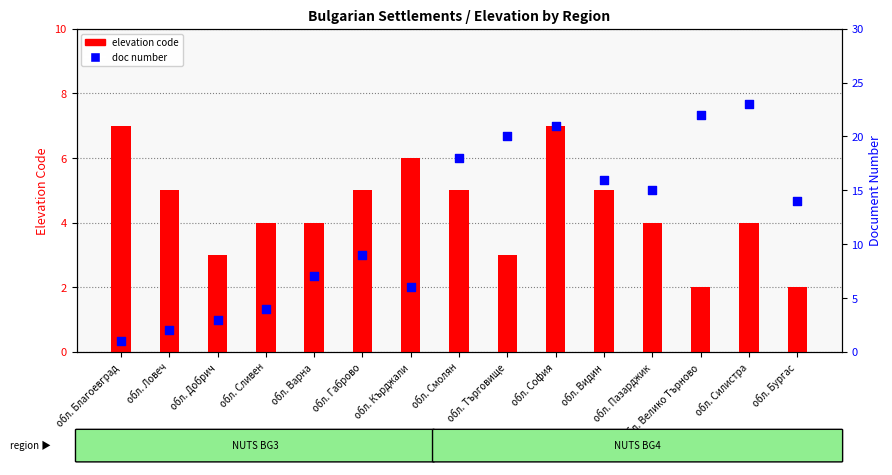

Which series contains the highest Y value?

doc number